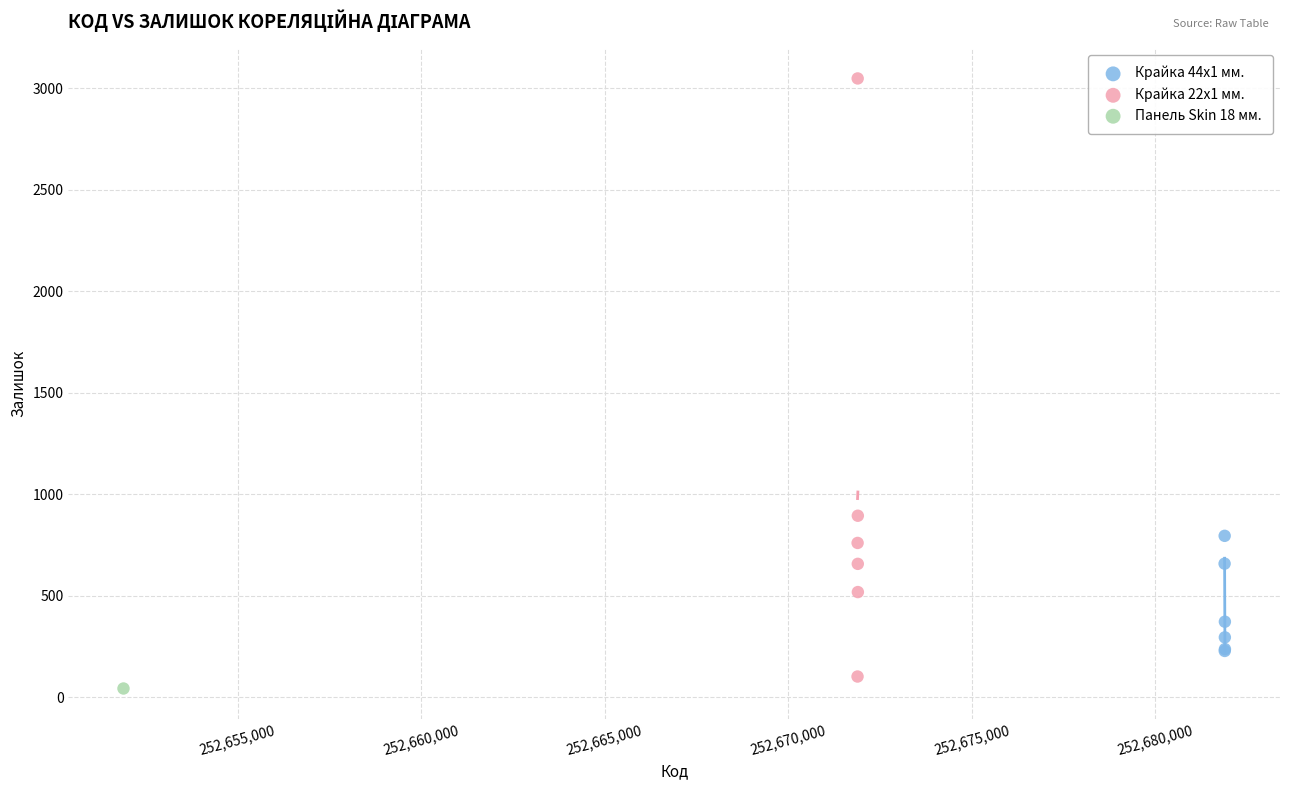

What are all the series names shown in the legend?

Крайка 44x1 мм., Крайка 22x1 мм., Панель Skin 18 мм.